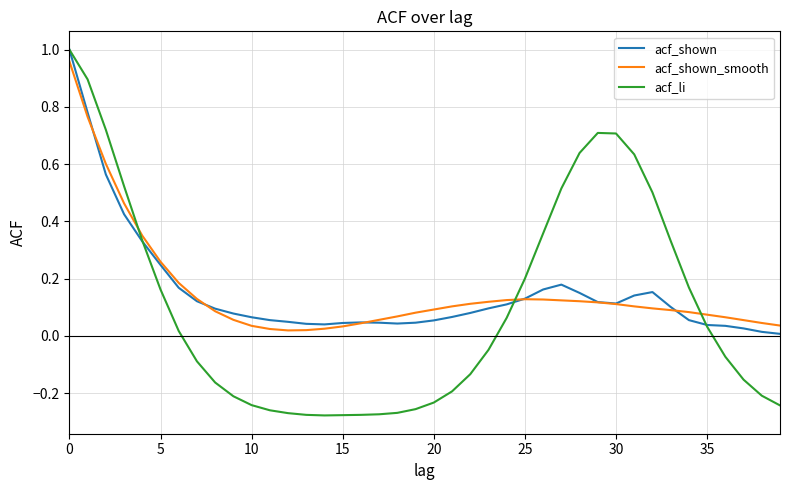

Which series has the widest spread of values?

acf_li